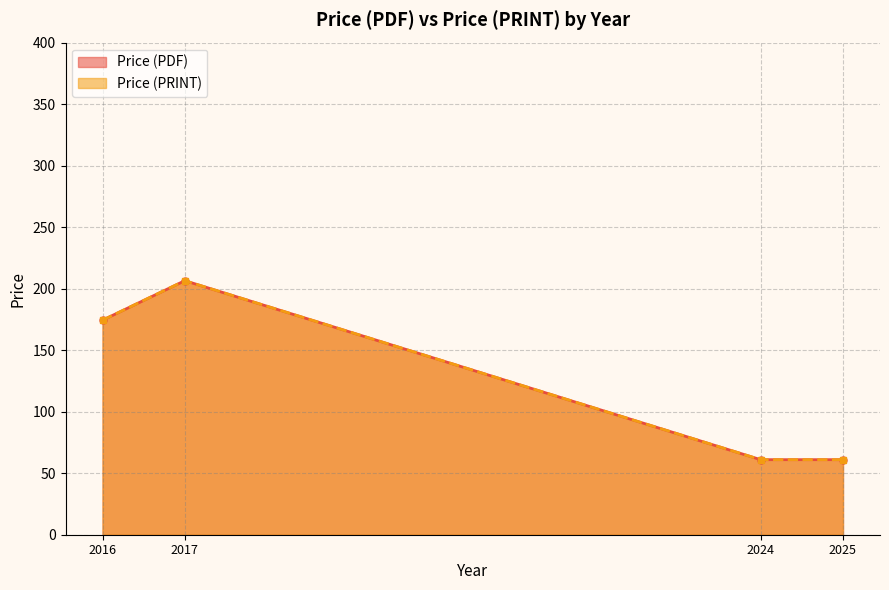

True or false: Price (PRINT) has more than 0 points higher than both neighbors.

True